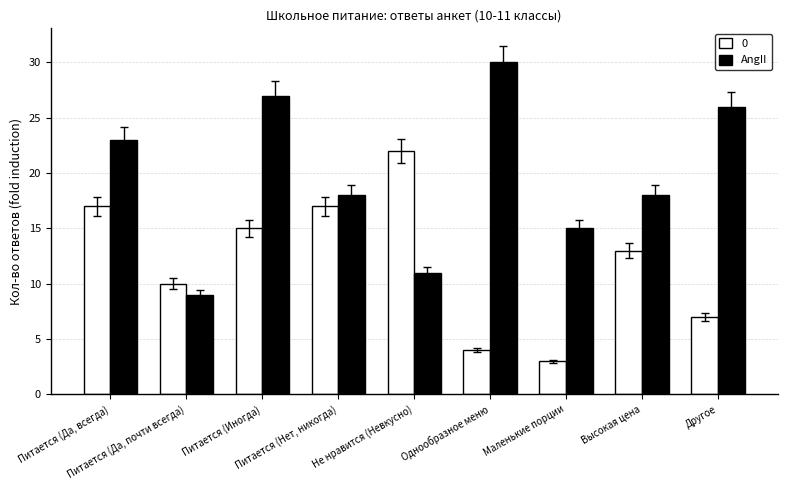

List the series in order of their peak value, highest first.

AngII, 0